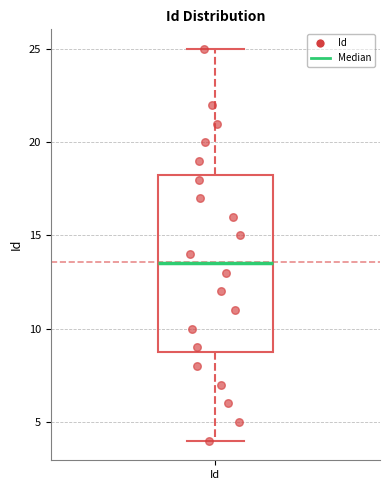

Read this box plot against the y-axis: the position of the median line, the range covered by the box, and the ends of both whiskers. The values are not printed on the chart, so give them approximately, as read against the axis.

median 13.5, box 9.0 to 18.5, whiskers 4.0 to 25.0